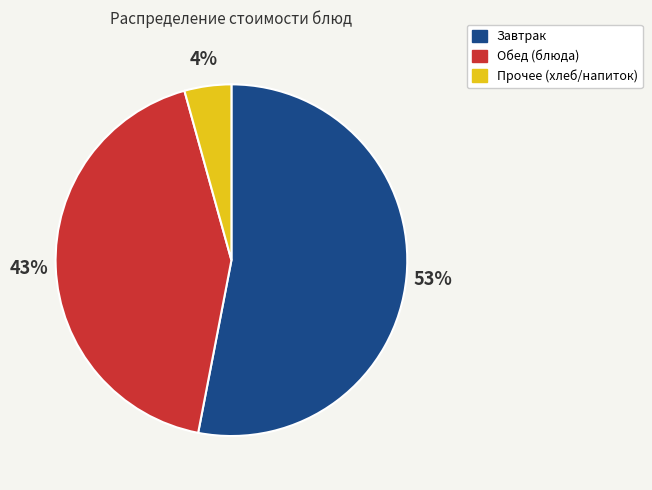

To the nearest percent, what is the difference between the largest and smallest slice percentages?

49%